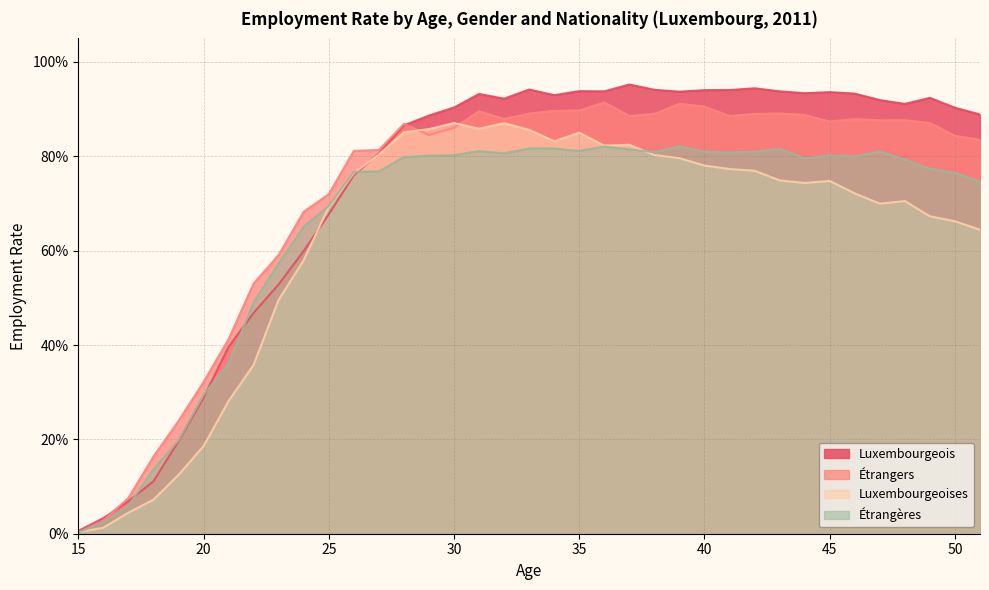

Where is the first local maximum for Étrangères?

31